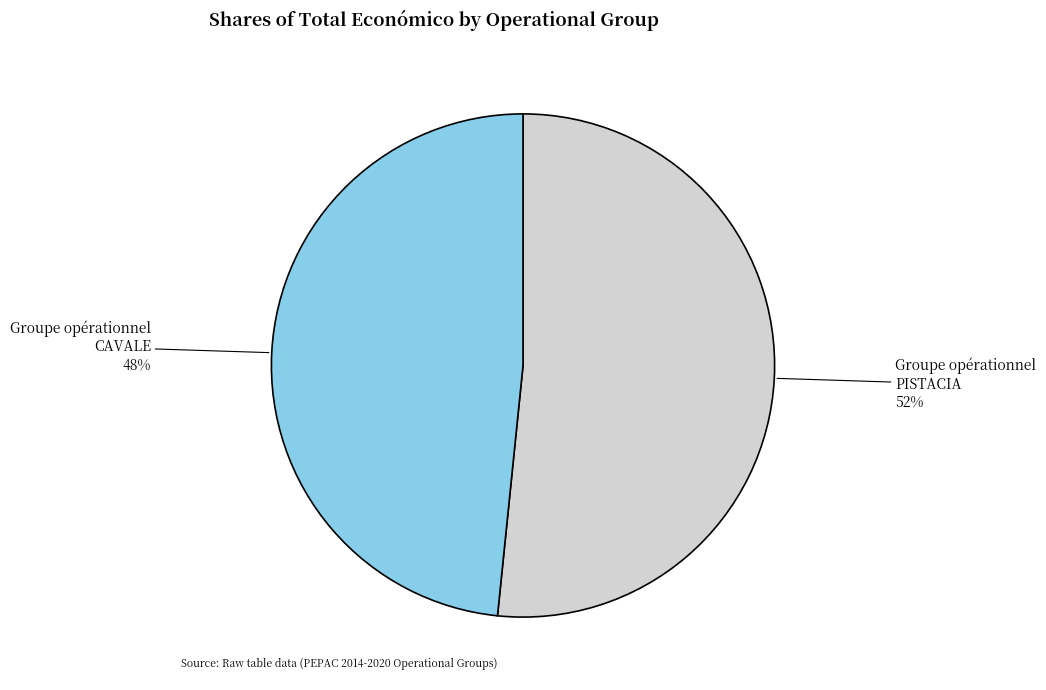

To the nearest percent, what is the average slice percentage?

50%